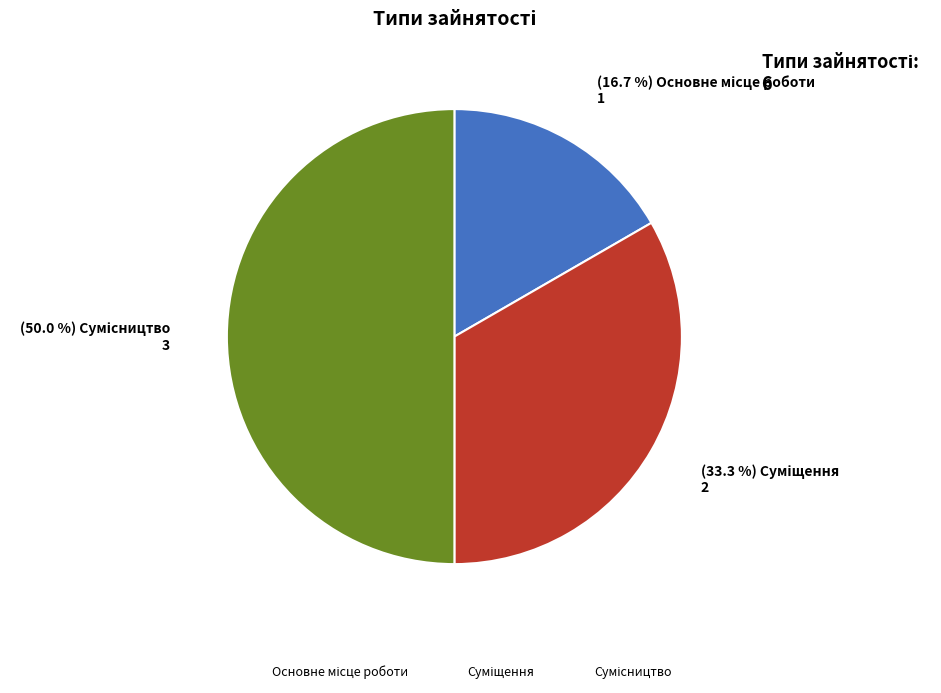

Count the number of slices in the pie.

3